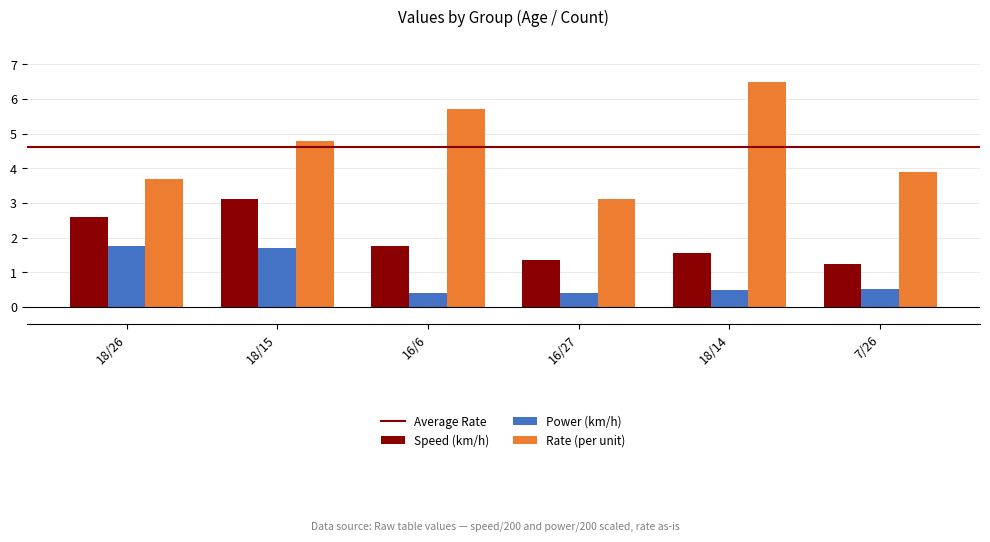

What is the average value of the Rate (per unit) series?

4.6